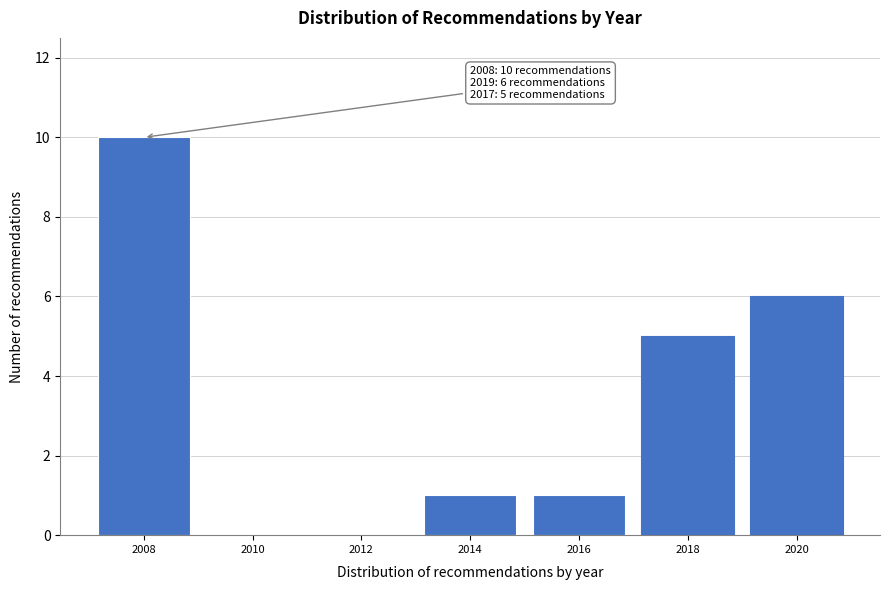

Reading left to right, list all the values displayed in this chart.

2008=10	2010=0	2012=0	2014=1	2016=1	2018=5	2020=6